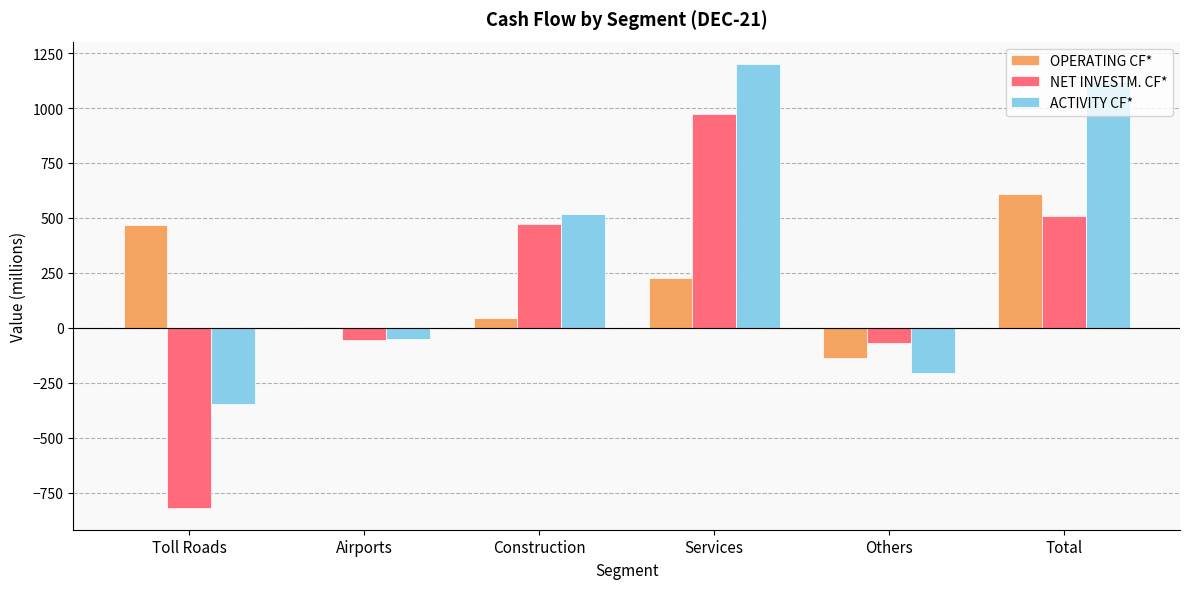

The value of NET INVESTM. CF* at Construction is 474. True or false?

True